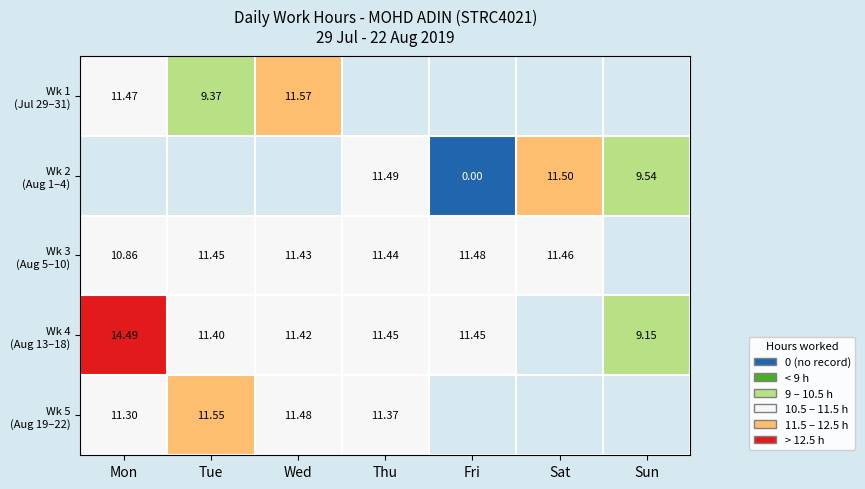

What is the difference between the second highest and minimum values in the Wk 3 (Aug 5–10) series?

0.6